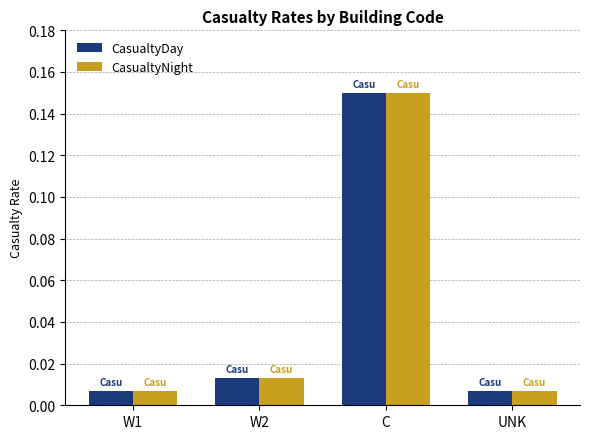

At how many categories does at least one series exceed 0?

4